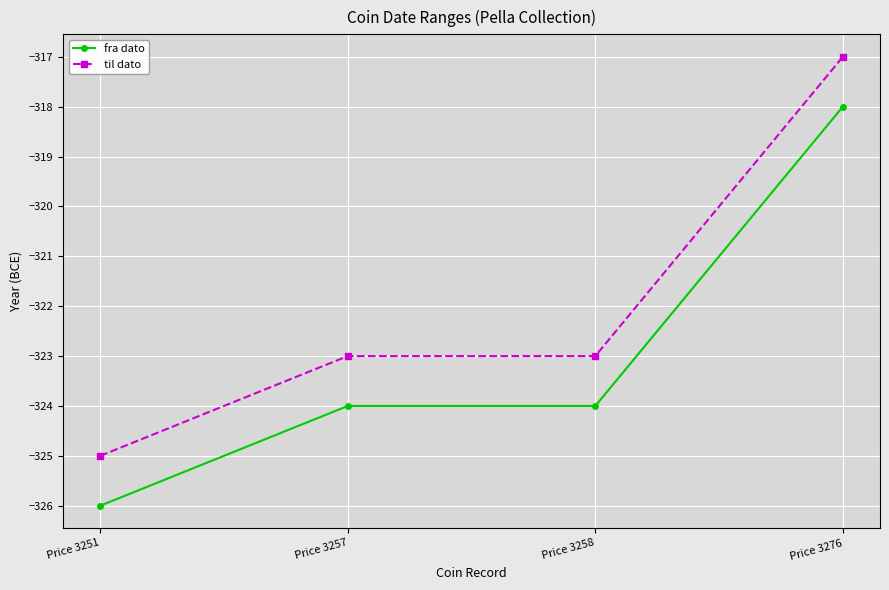

Is the value of fra dato at Price 3251 greater than the value of til dato at Price 3257?

No